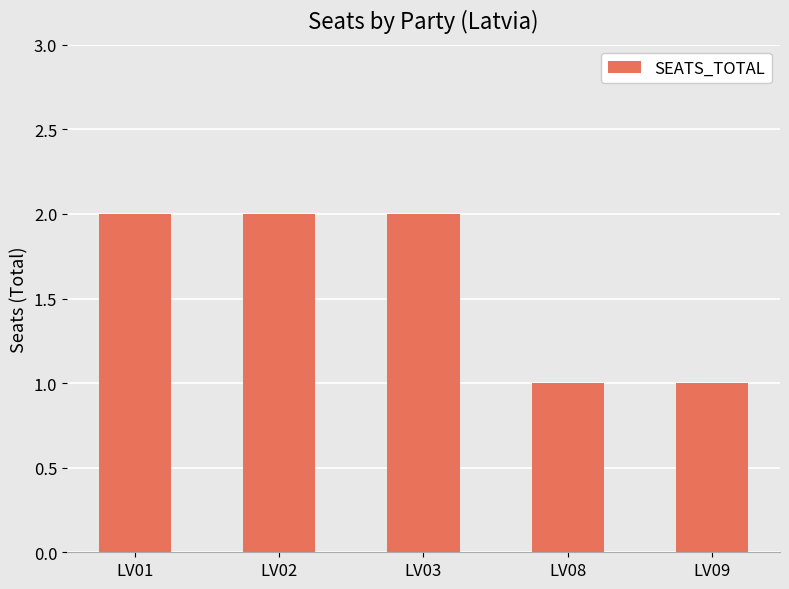

Reading left to right, transcribe all the data shown in this chart.

LV01=2	LV02=2	LV03=2	LV08=1	LV09=1